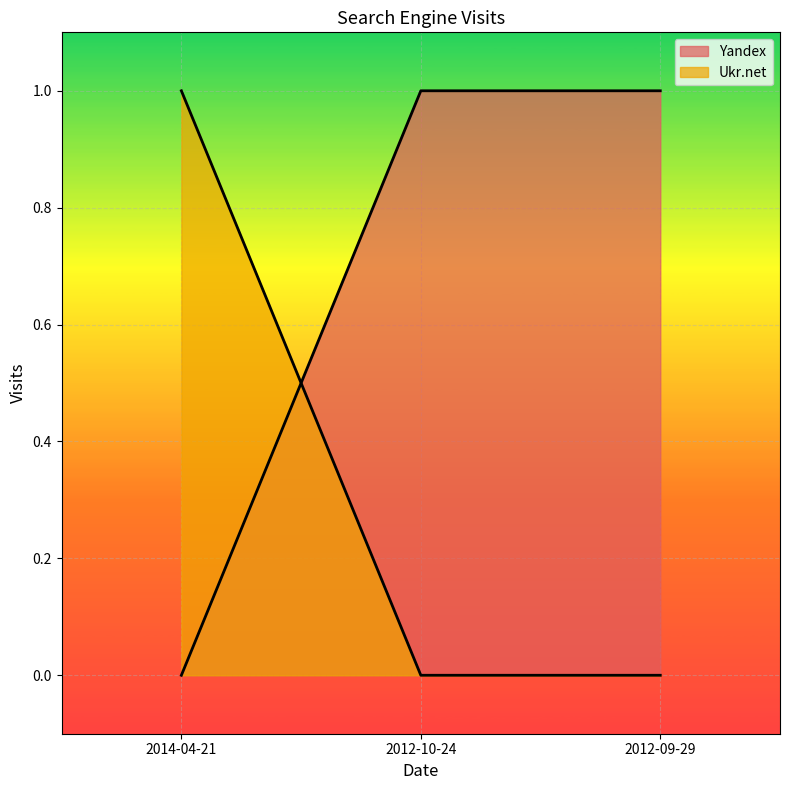

How many series are shown in this chart?

2